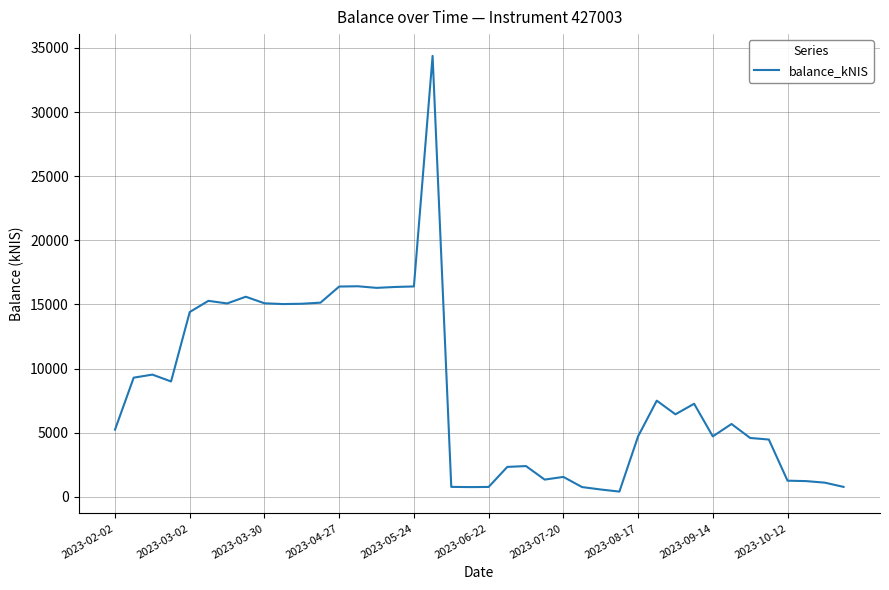

What is the difference between the maximum and minimum values?

33969.0